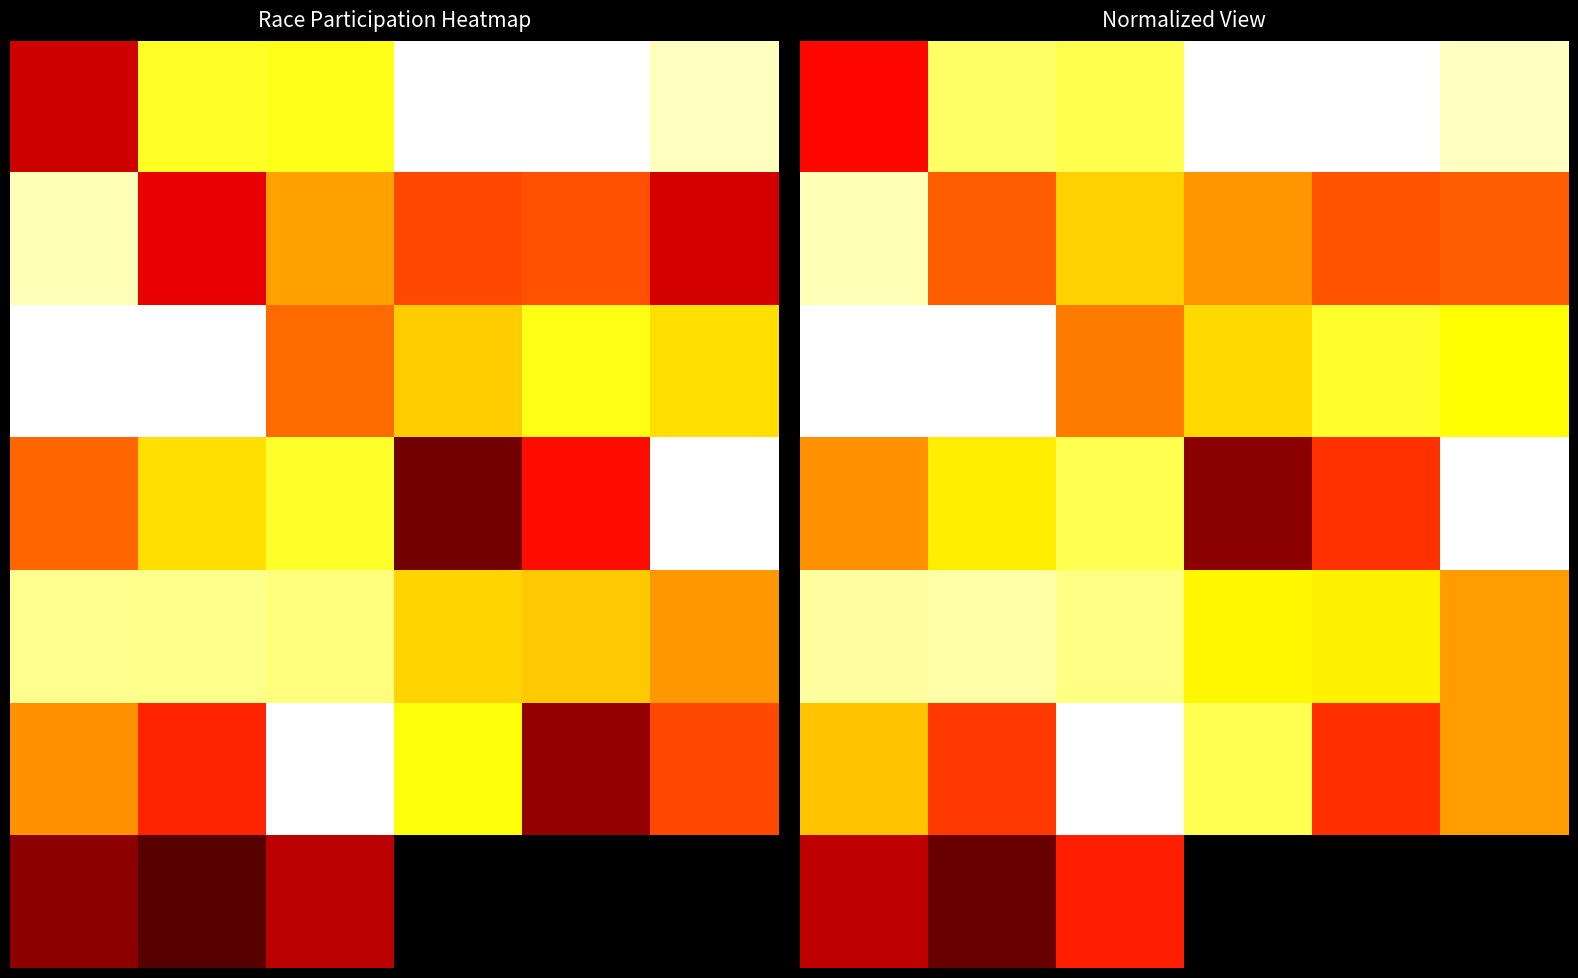

What is the sum of all 1 values?

3.7